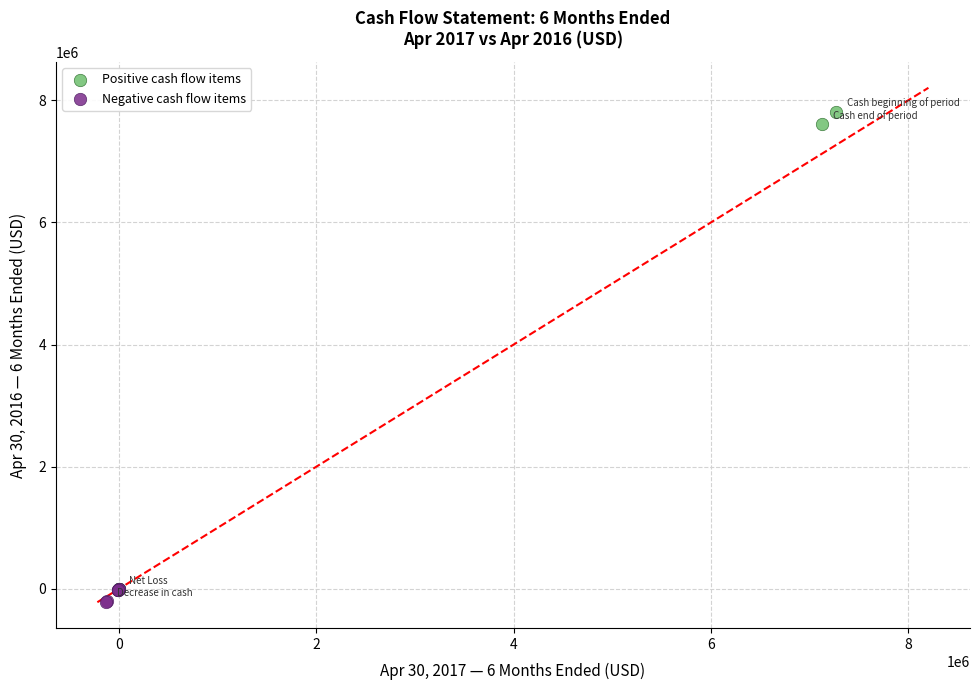

Which series has the widest spread of Y values?

Positive cash flow items